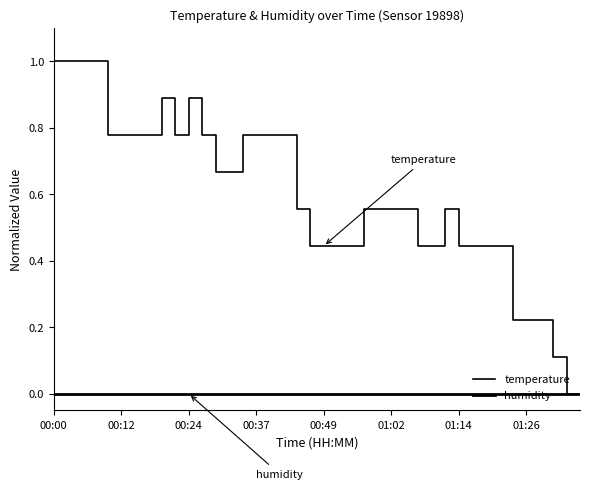

Count the number of categories in the chart.

40